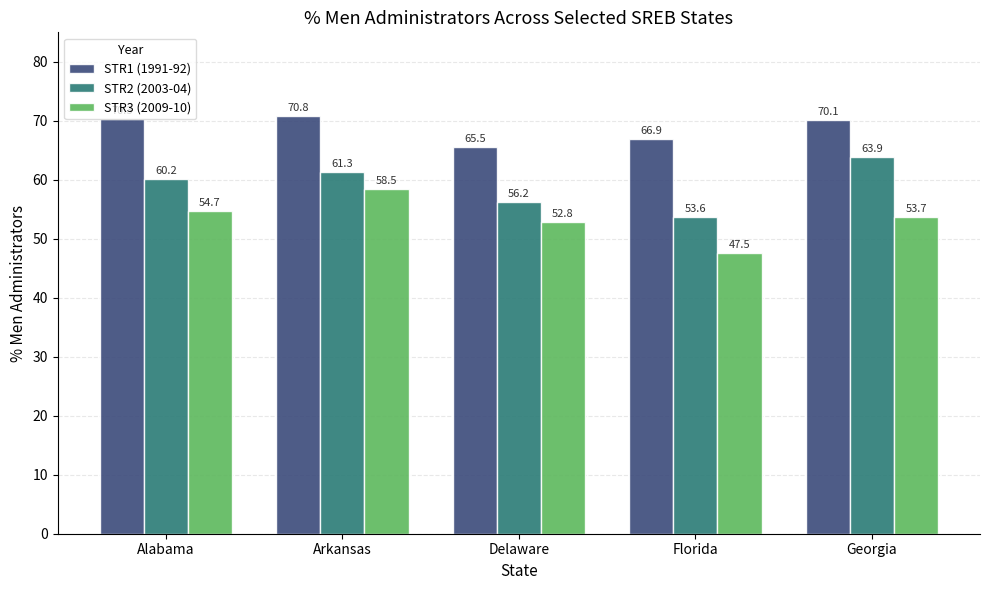

What is the sum of the STR3 (2009-10) values at Florida and Alabama?

102.2